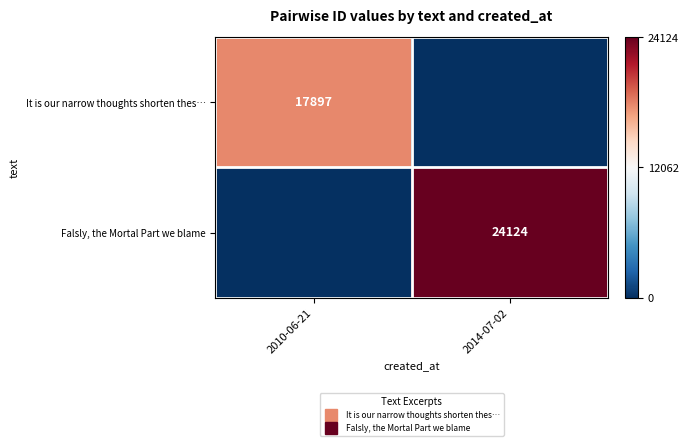

At how many categories does at least one series exceed 1543?

2